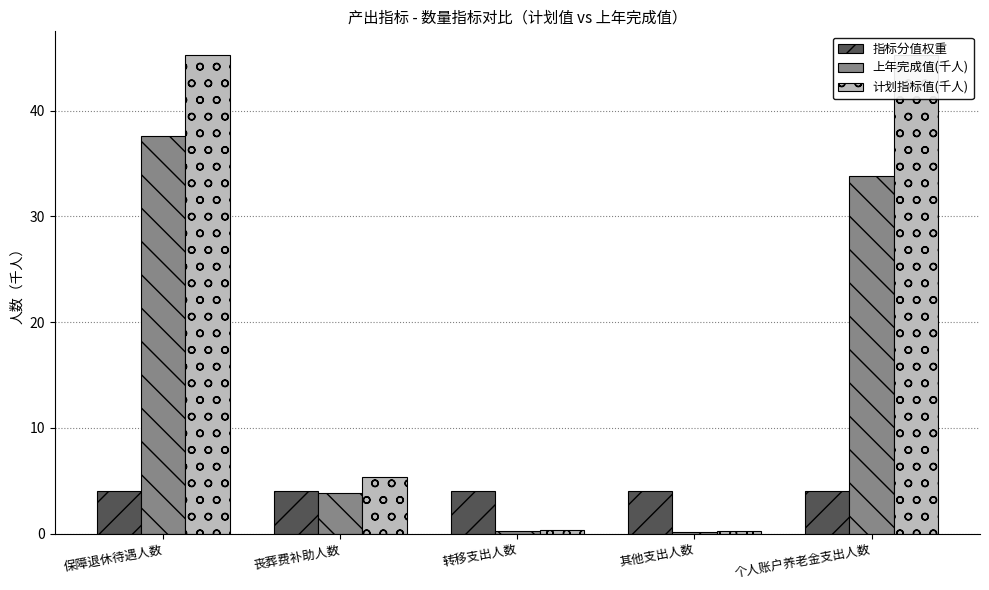

Is it true that 指标分值权重 equals 1.5 at 个人账户养老金支出人数?

False